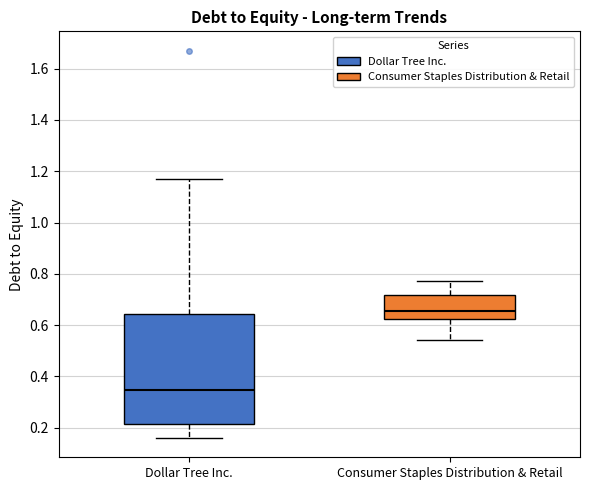

Reading left to right, transcribe this box plot: for each box, give where its median line is, the range the box spans, and where its two whiskers end, as read against the y-axis. The values are not printed on the chart, so give them approximately, as read against the axis.

Dollar Tree Inc.: median 0.34, box 0.22 to 0.64, whiskers 0.16 to 1.18
Consumer Staples Distribution & Retail: median 0.66, box 0.62 to 0.72, whiskers 0.54 to 0.78